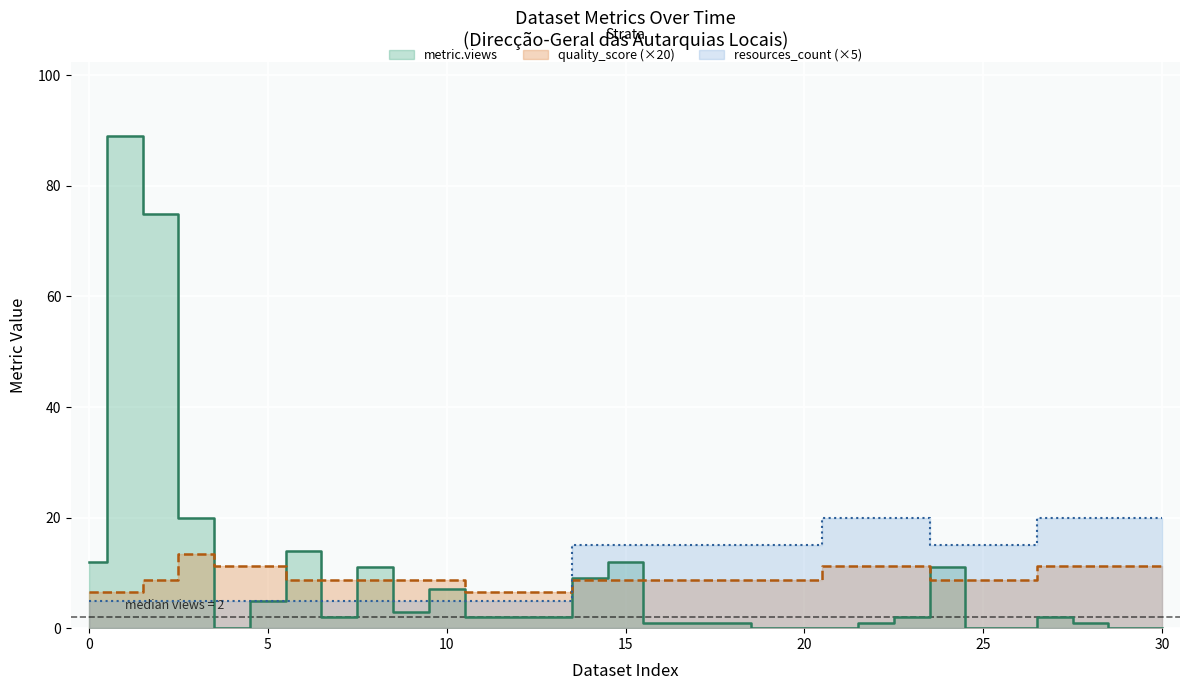

What is the value of the resources_count point at the 19th from the left?

15.0